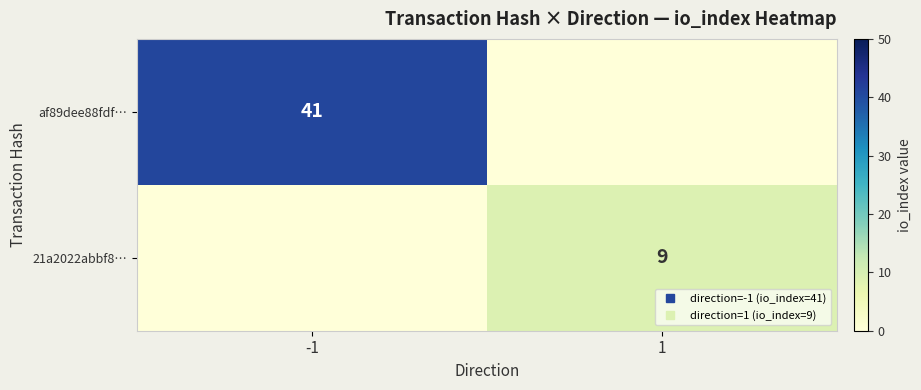

What is the spread (max minus min) of values at -1?

41